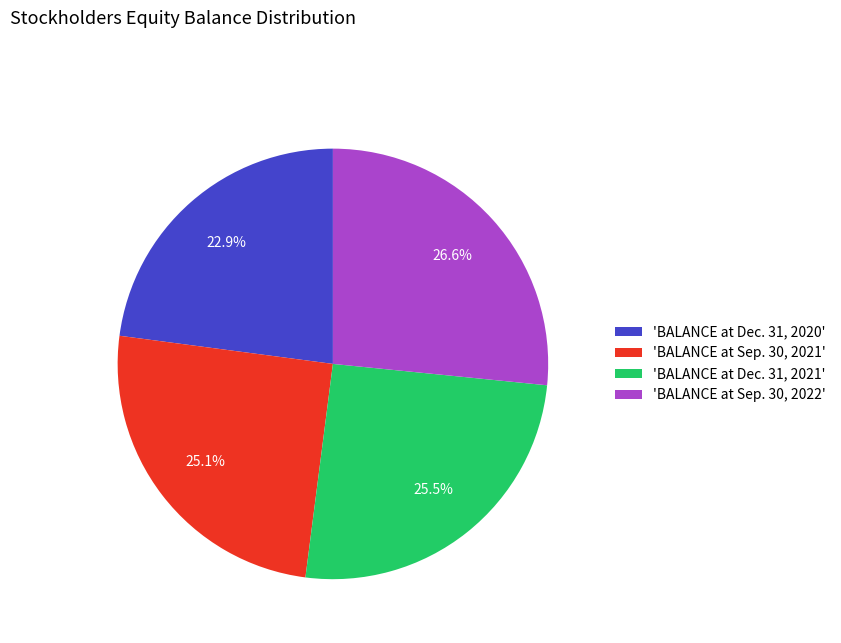

Between 'BALANCE at Dec. 31, 2020' and 'BALANCE at Sep. 30, 2022', which is larger?

'BALANCE at Sep. 30, 2022'